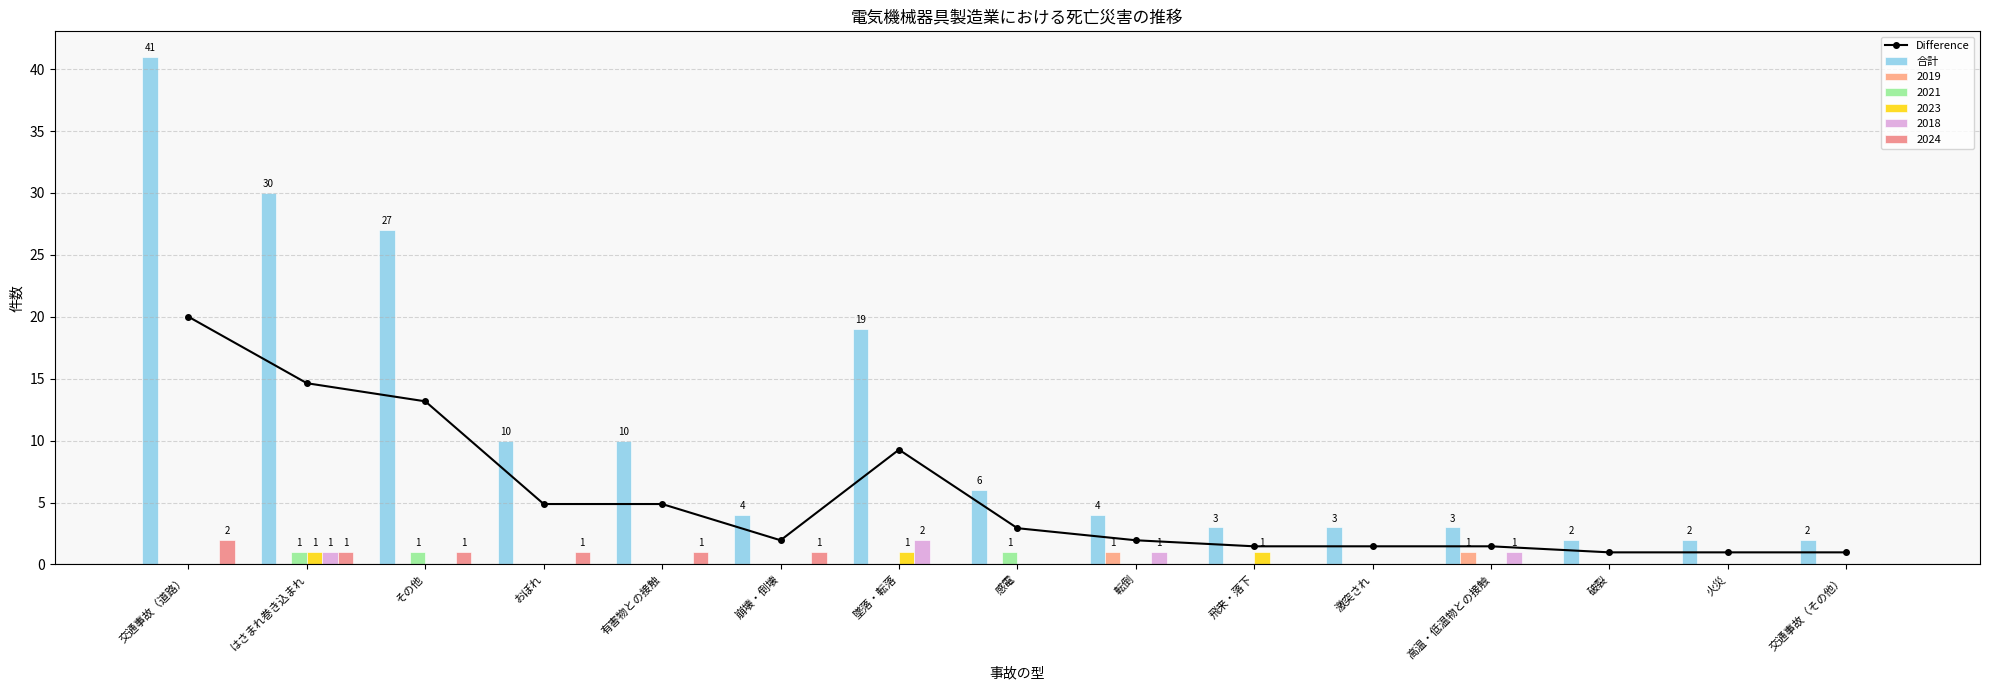

Where does the 合計 series first go above 4?

交通事故（道路）